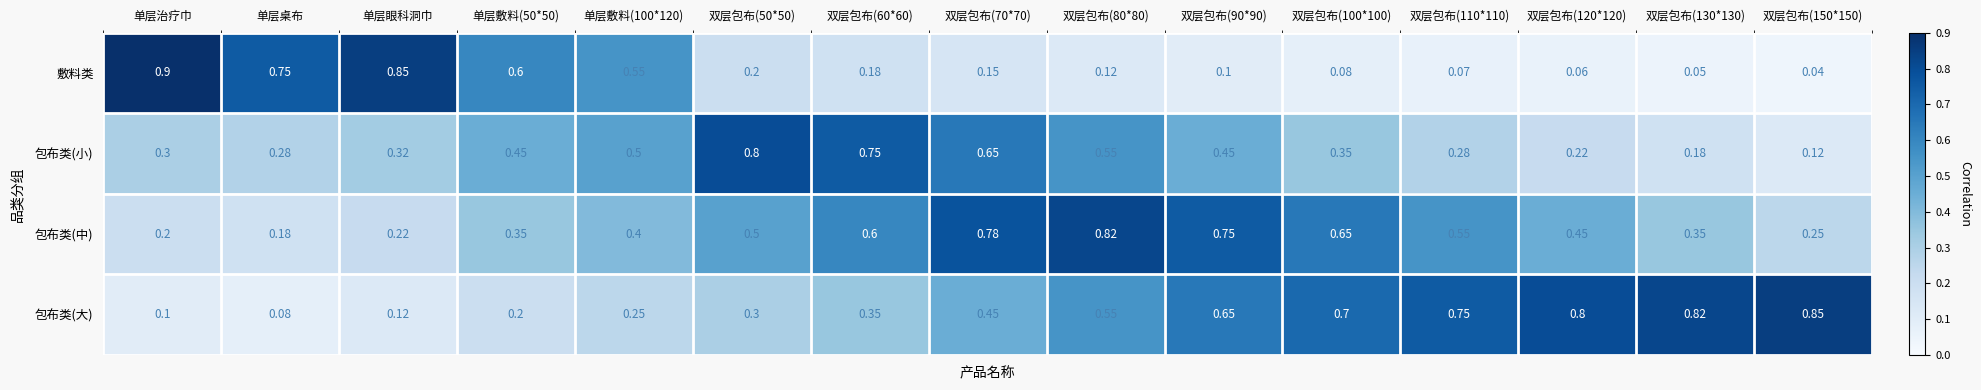

At which category does the chart reach its peak across all series?

单层治疗巾